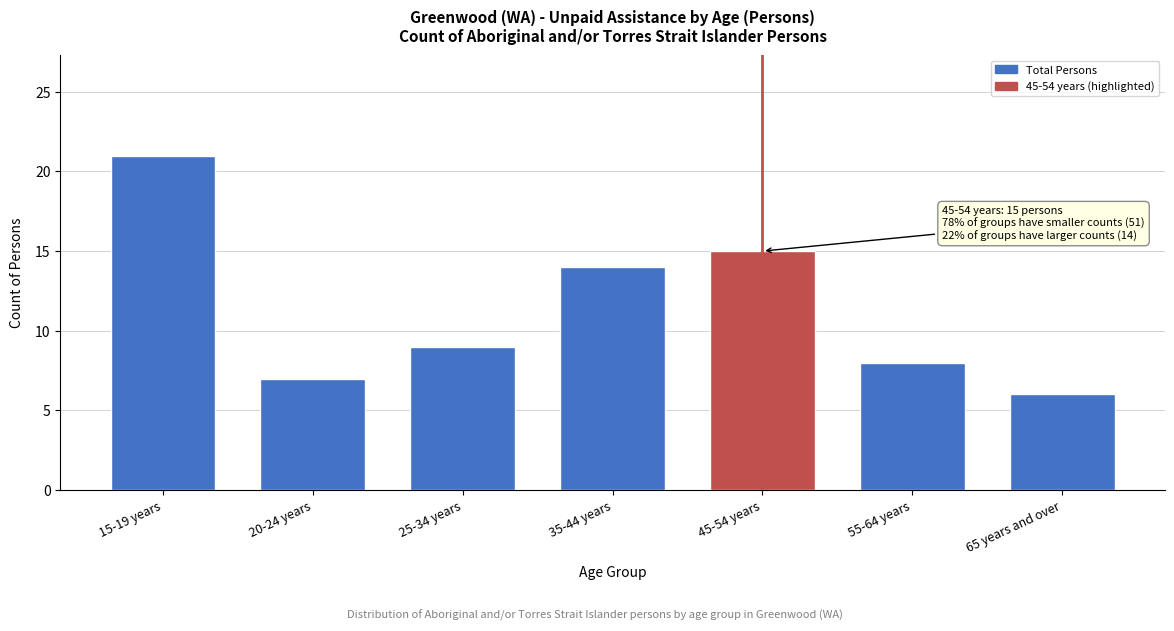

Reading left to right, what are all the values shown in this chart?

21	7	9	14	15	8	6